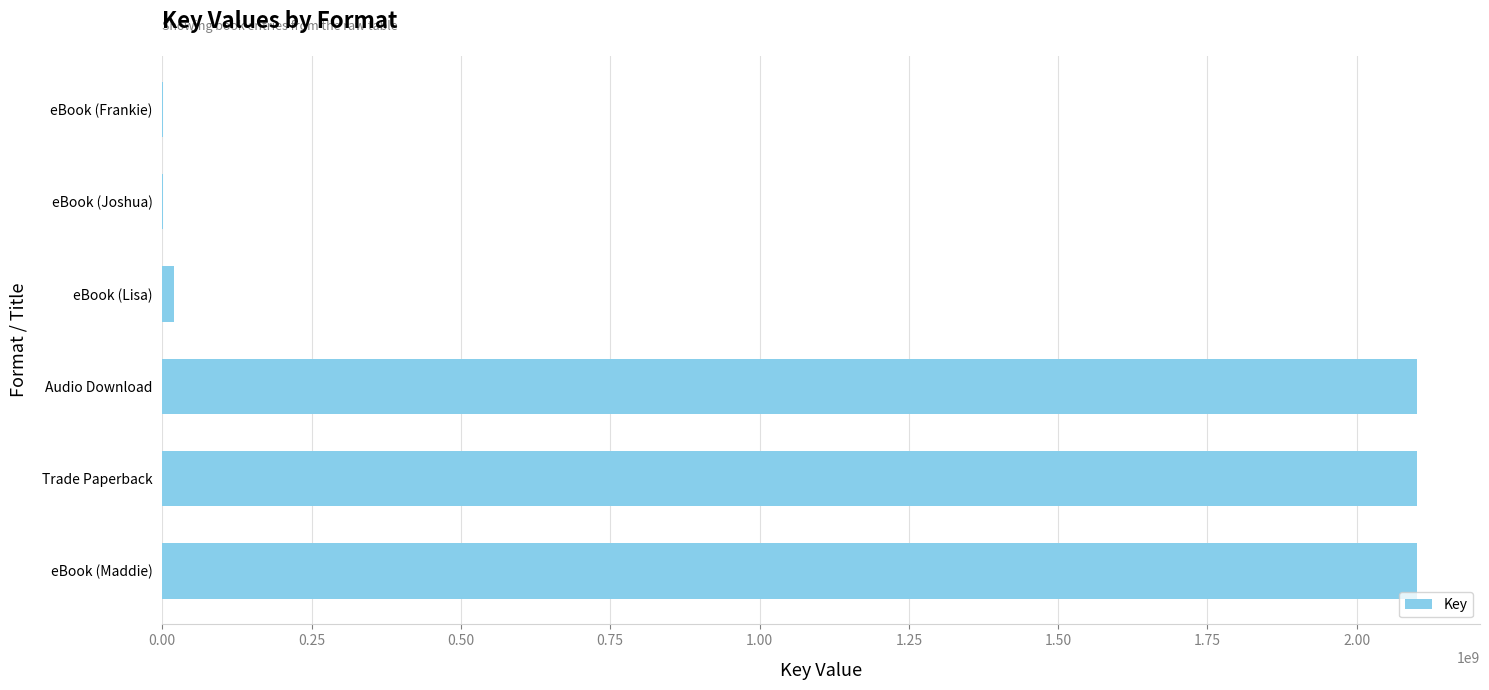

What is the sum of all values?

6326532604